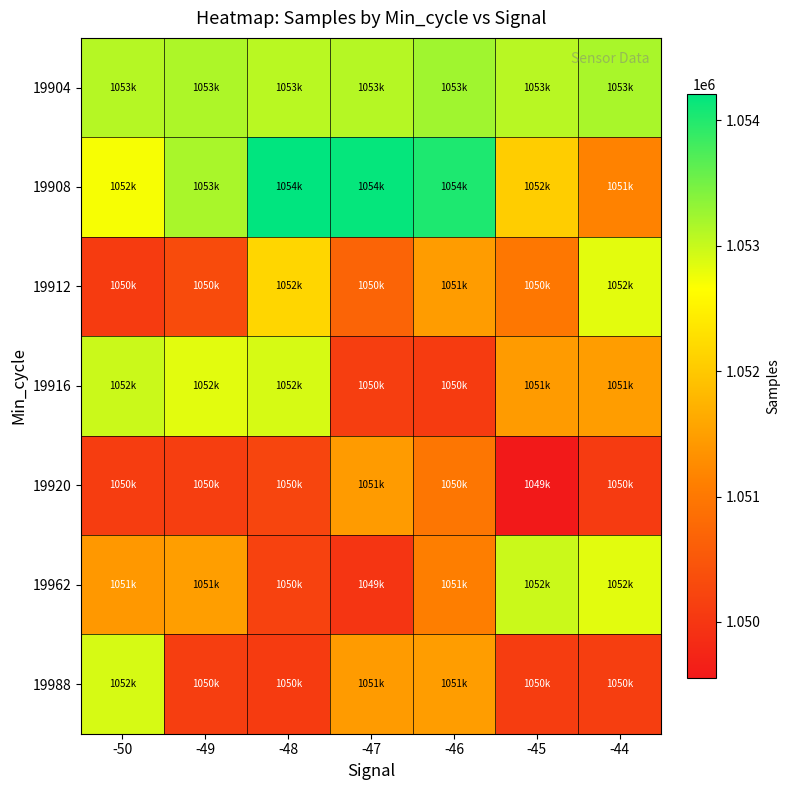

Between -48 and -44, which series saw the biggest shift?

19908